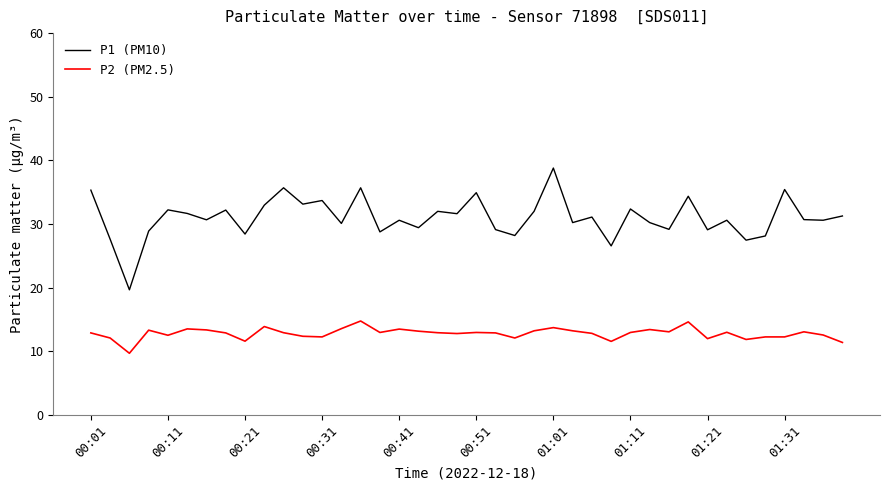

True or false: P2 (PM2.5) and P1 (PM10) intersect in this chart.

False